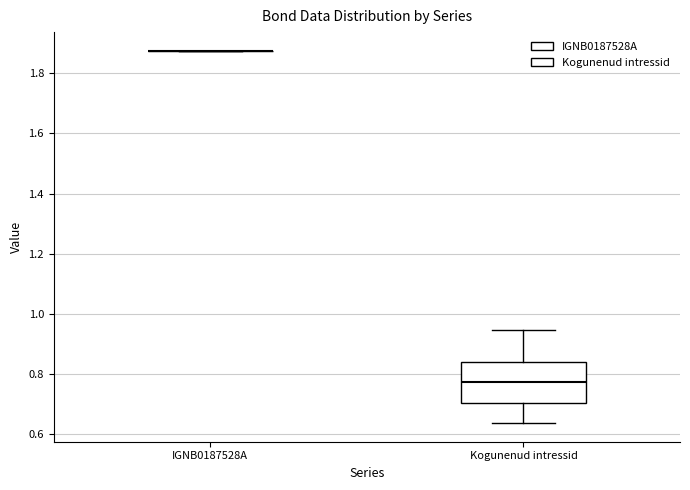

Comparing the boxes themselves (not the whiskers), which one is the tallest?

Kogunenud intressid